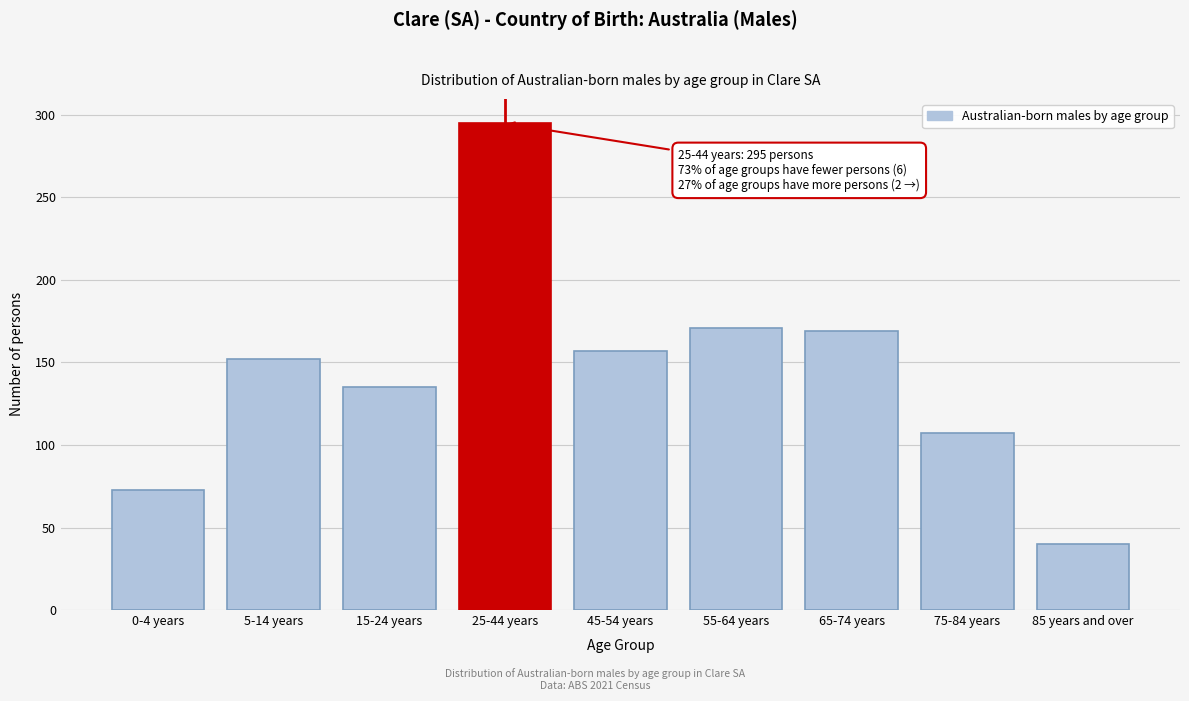

Reading left to right, list all the values displayed in this chart.

0-4 years=73	5-14 years=152	15-24 years=135	25-44 years=295	45-54 years=157	55-64 years=171	65-74 years=169	75-84 years=107	85 years and over=40